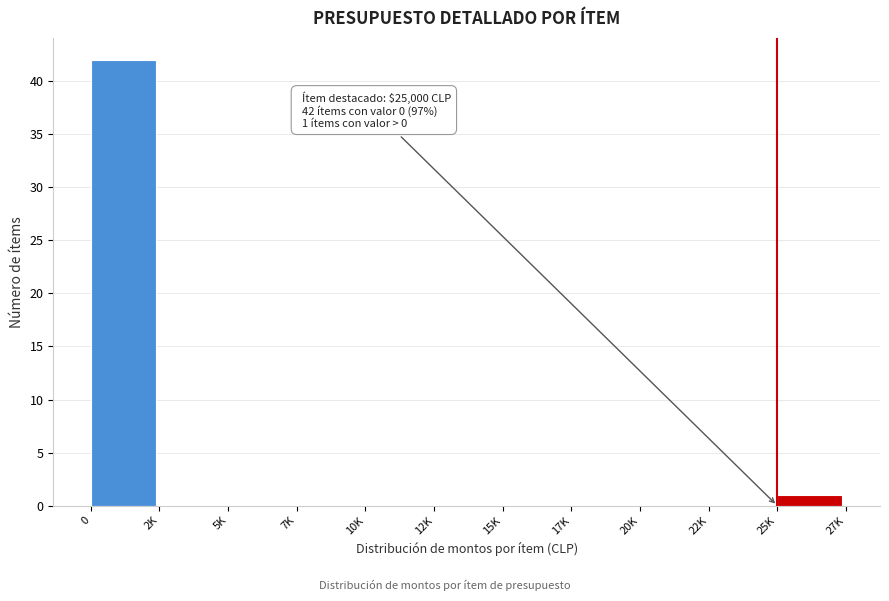

Reading left to right, list all the values displayed in this chart.

0=42	2K=0	5K=0	7K=0	10K=0	12K=0	15K=0	17K=0	20K=0	22K=0	25K=1